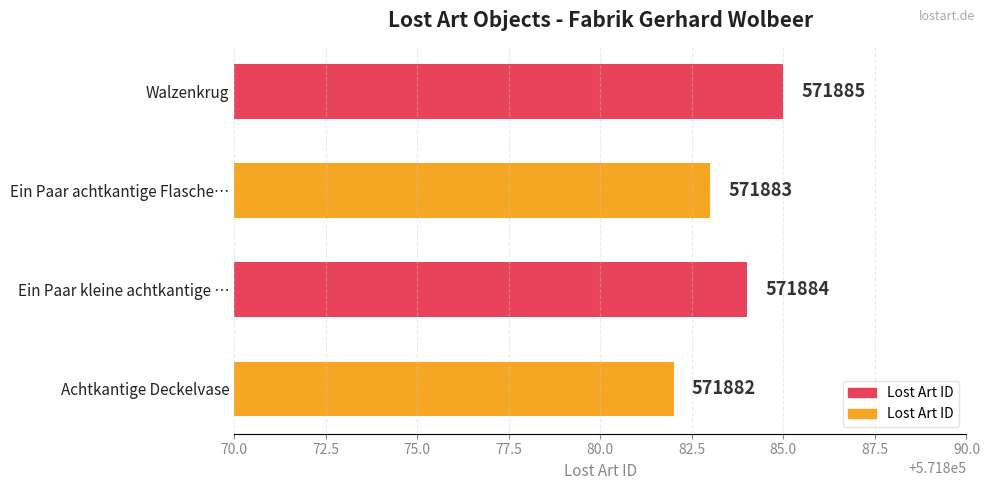

Reading bottom to top, what are all the values shown in this chart?

571882	571884	571883	571885